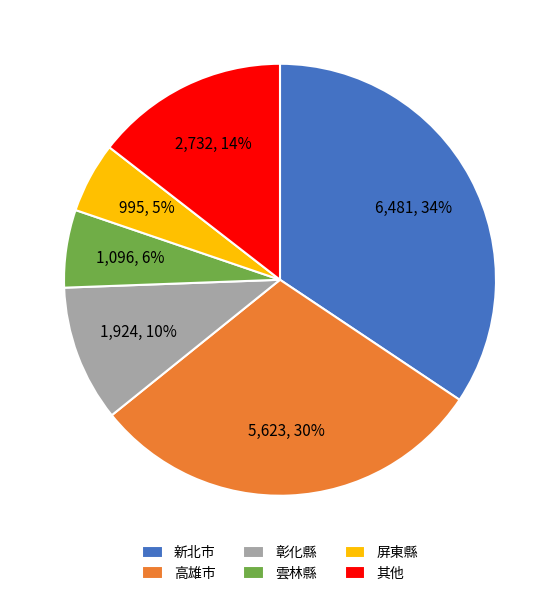

Combined, do 屏東縣 and 其他 account for over 50%?

No